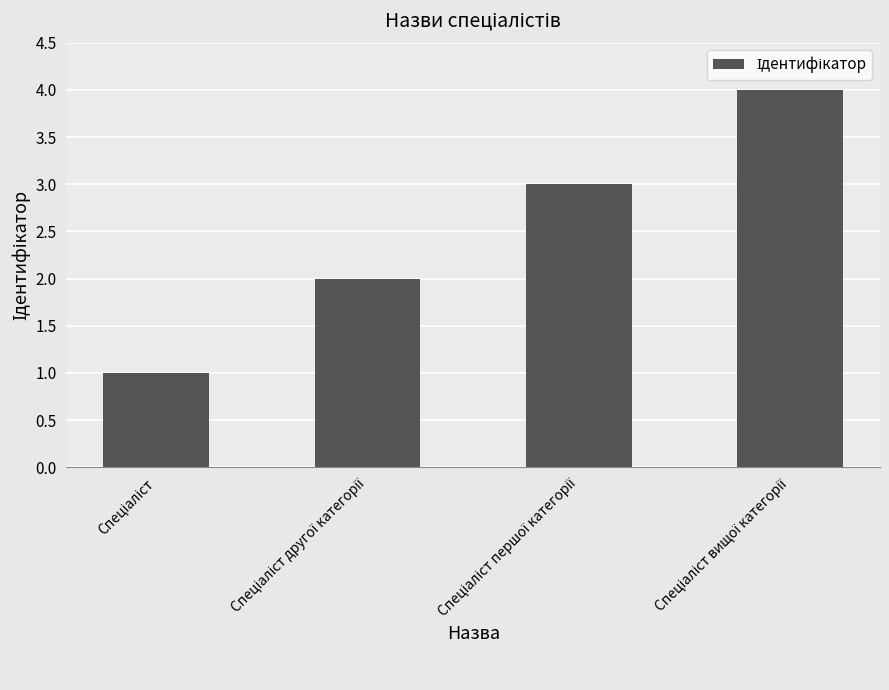

How many bars are there in total?

4